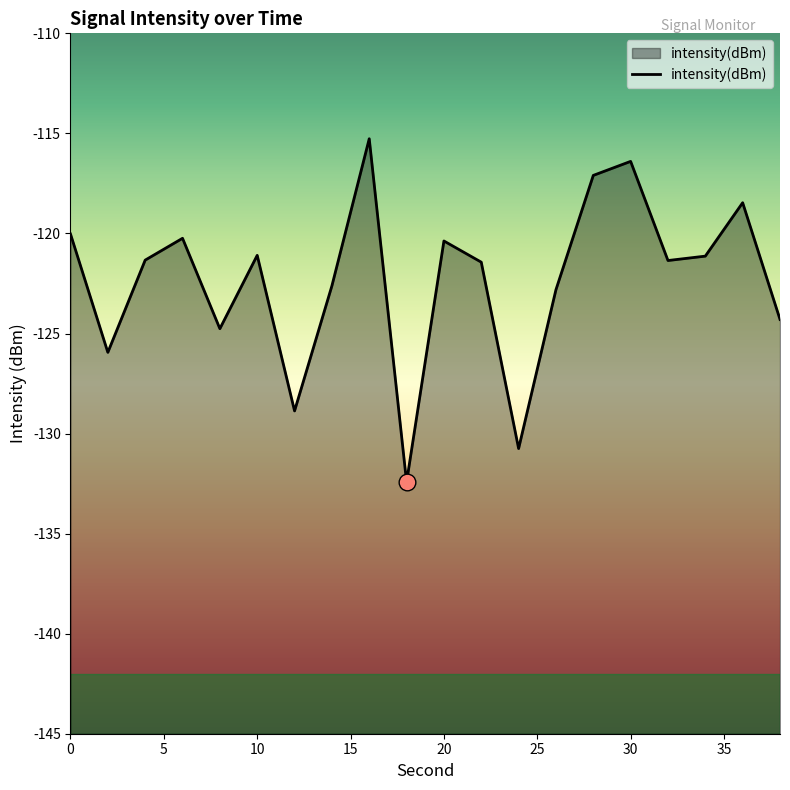

What is the value of the 20th point from the left?

-124.3